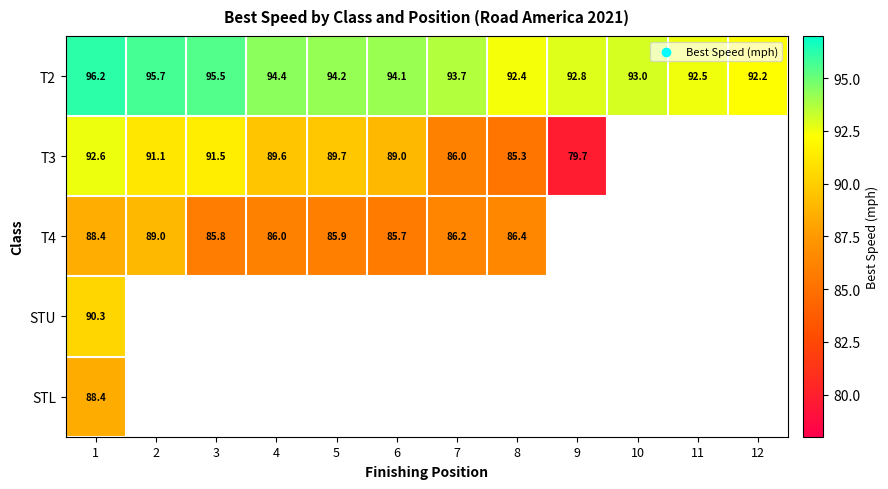

How many data points in T2 are above 94?

6